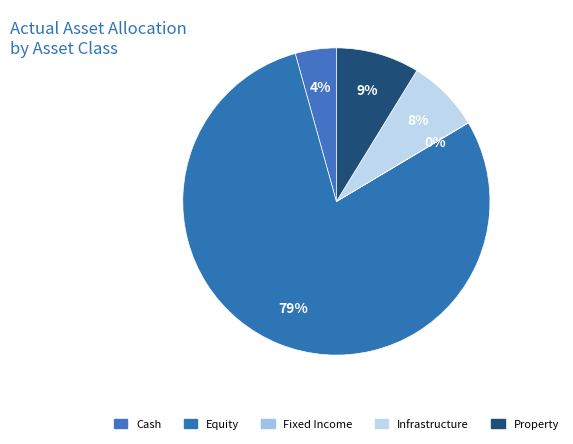

Which slice is the largest?

Equity